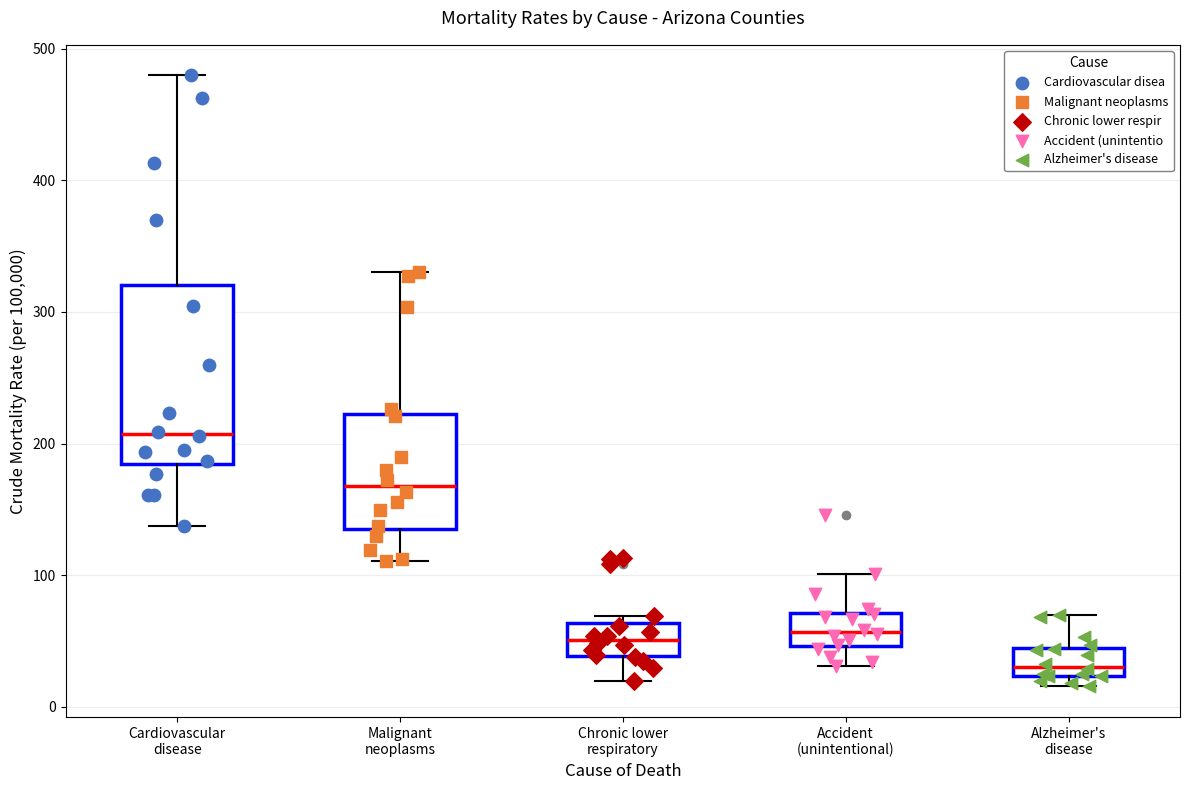

Which box is the tallest, from its lower edge to its upper edge?

Cardiovascular disease